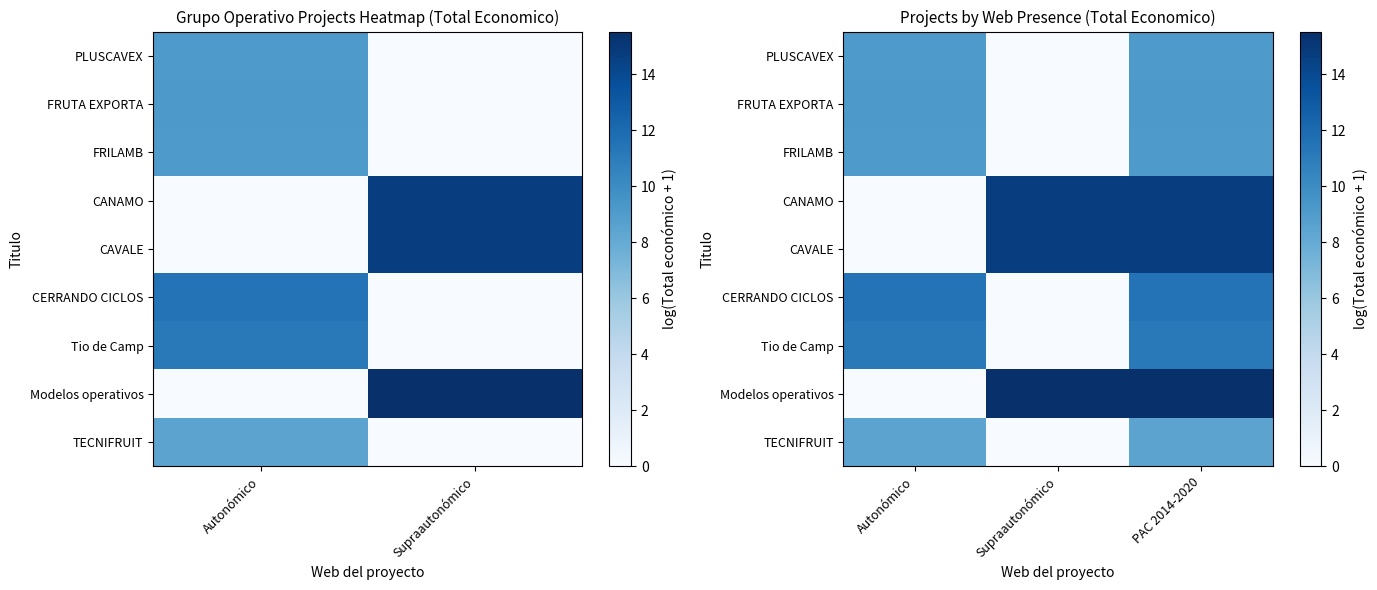

What is the sum of the CERRANDO CICLOS values at Supraautonómico and PAC 2014-2020?

11.5